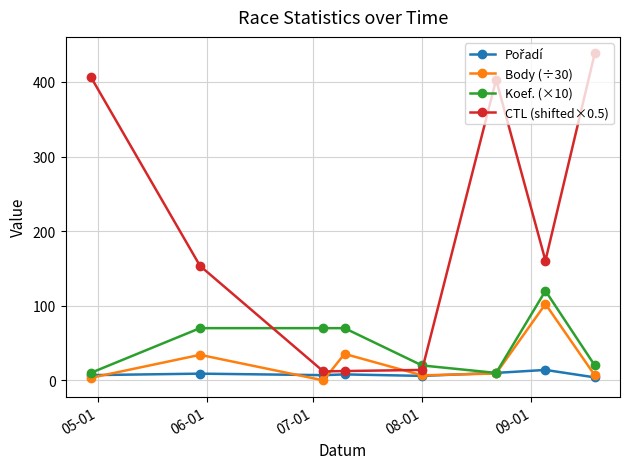

What is the maximum value shown in the chart?

438.5